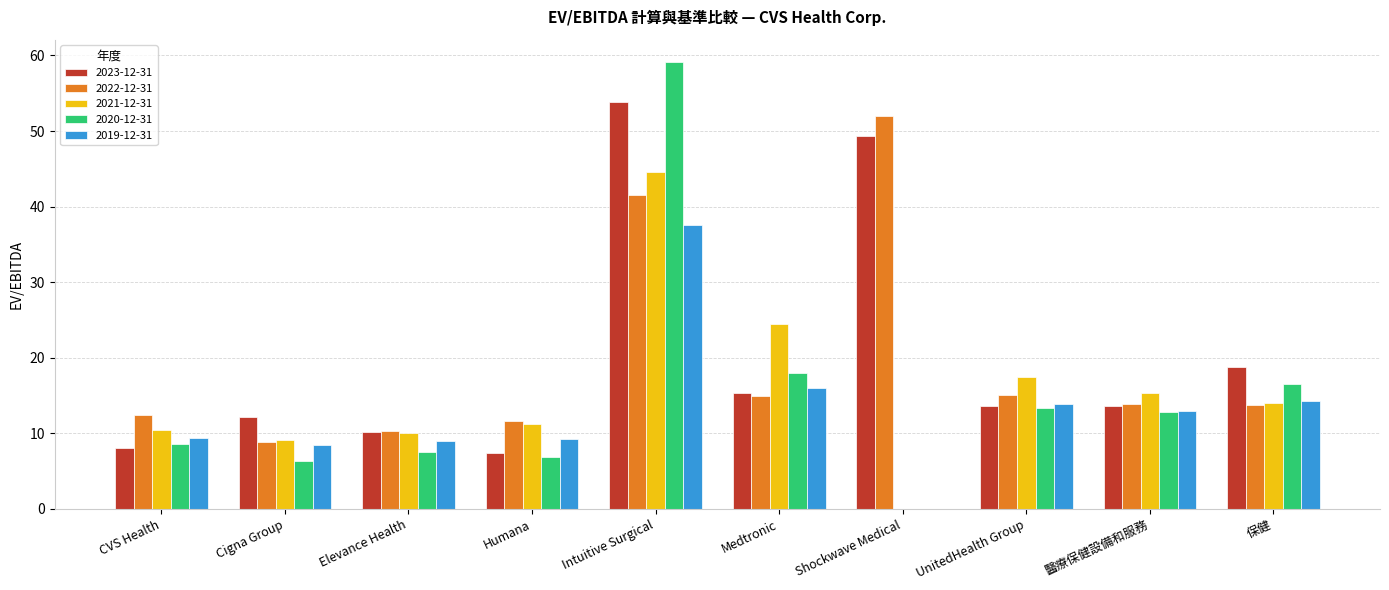

What is the difference between the 2020-12-31 values at Elevance Health and CVS Health?

1.0